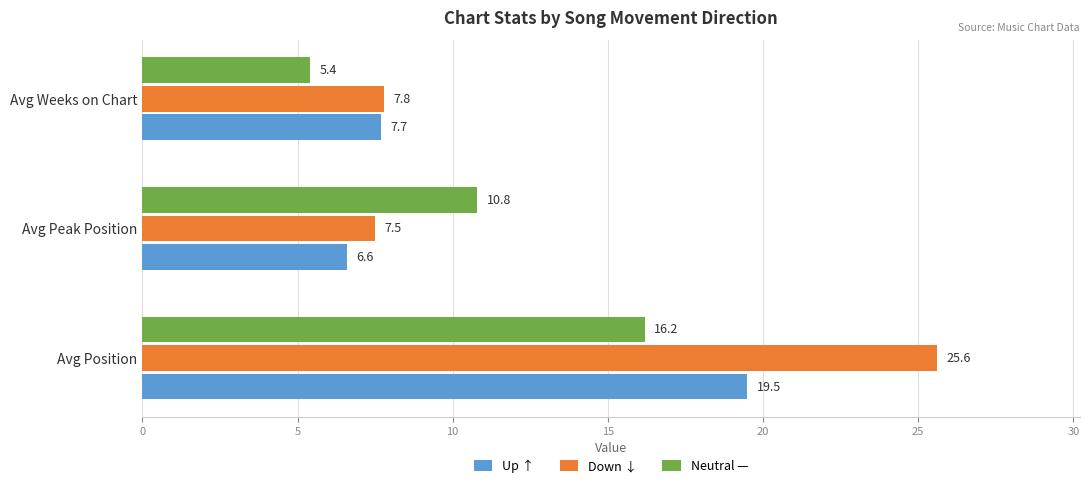

Read the Neutral — value at Avg Position.

16.2